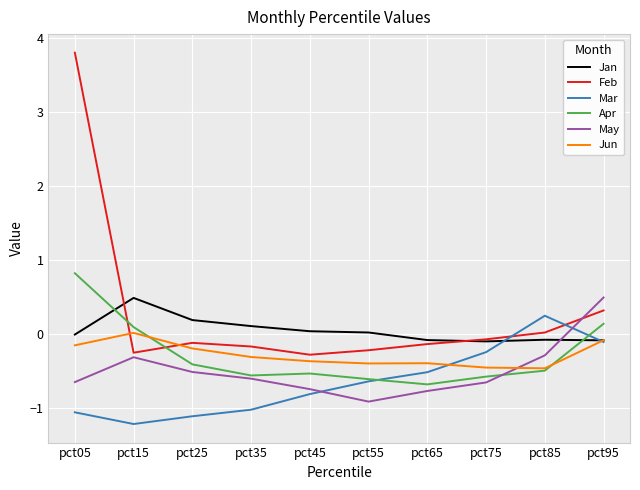

Does the chart display data point markers on the line(s)?

No